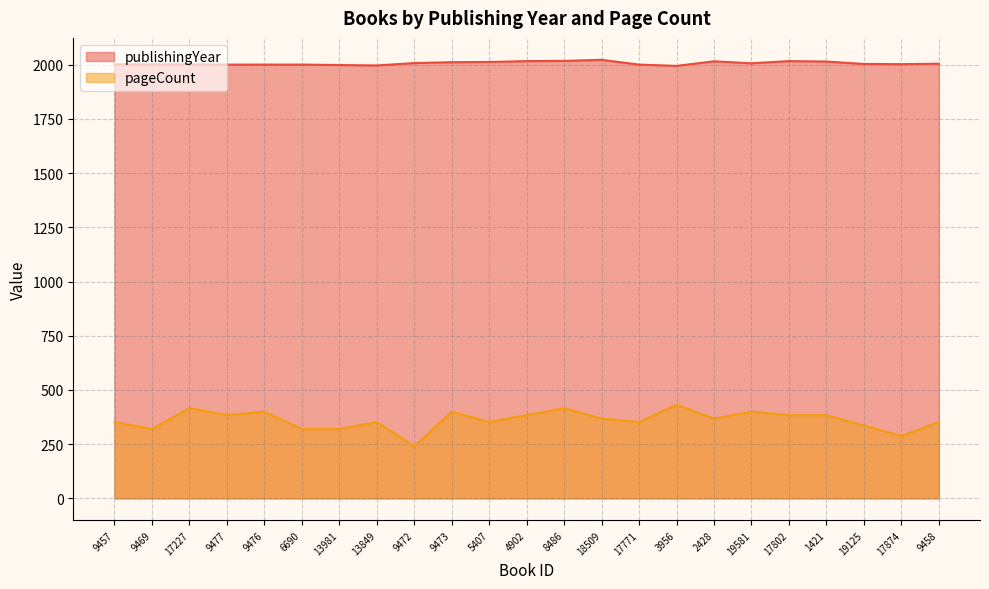

Count the number of categories in the chart.

23